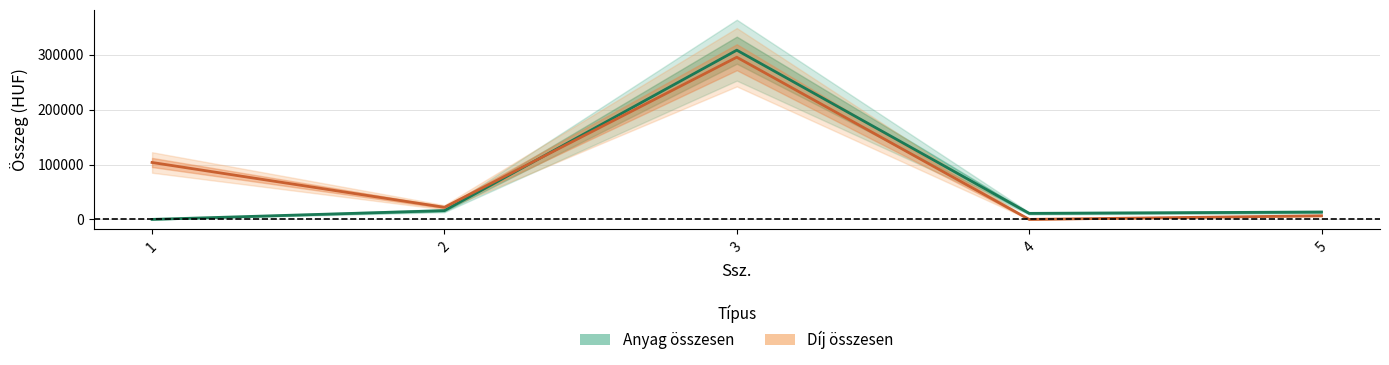

What value does the Díj összesen series have at 1, to the nearest 50?

103700